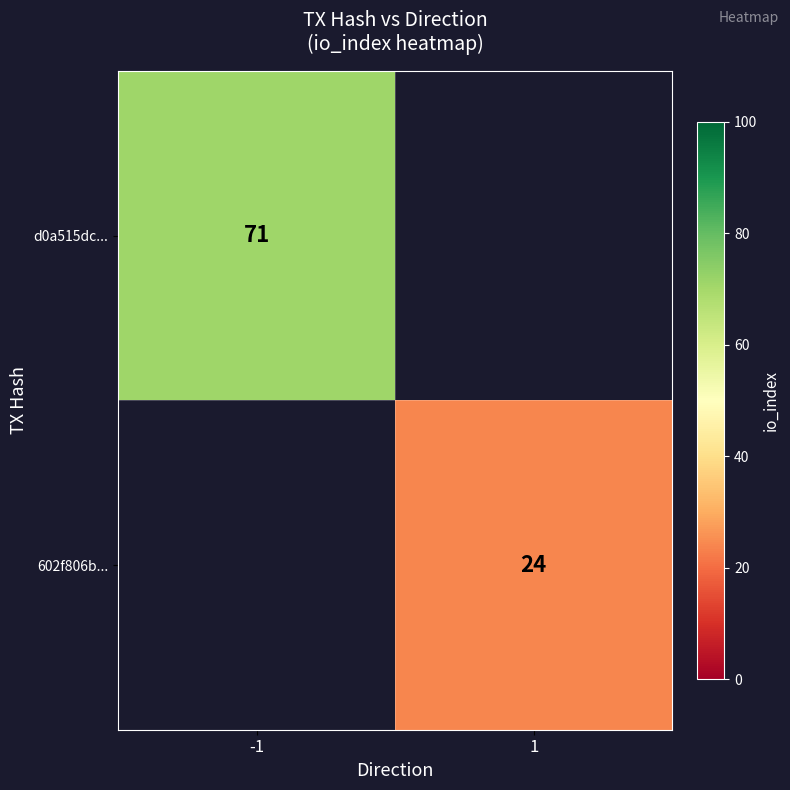

Is it true that 602f806b... equals 24 at 1?

True